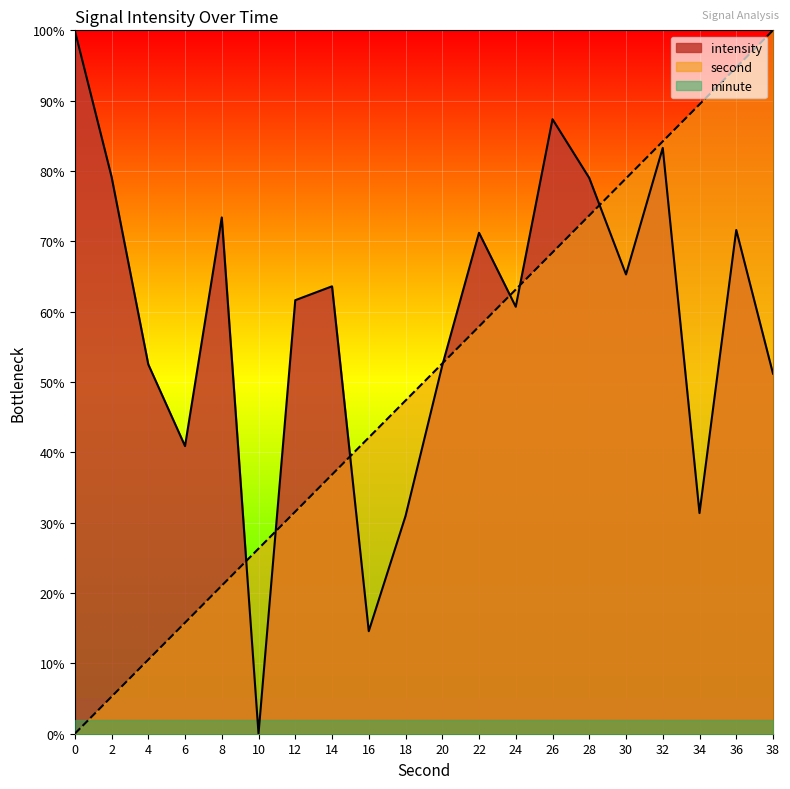

True or false: intensity and second cross at least once.

True